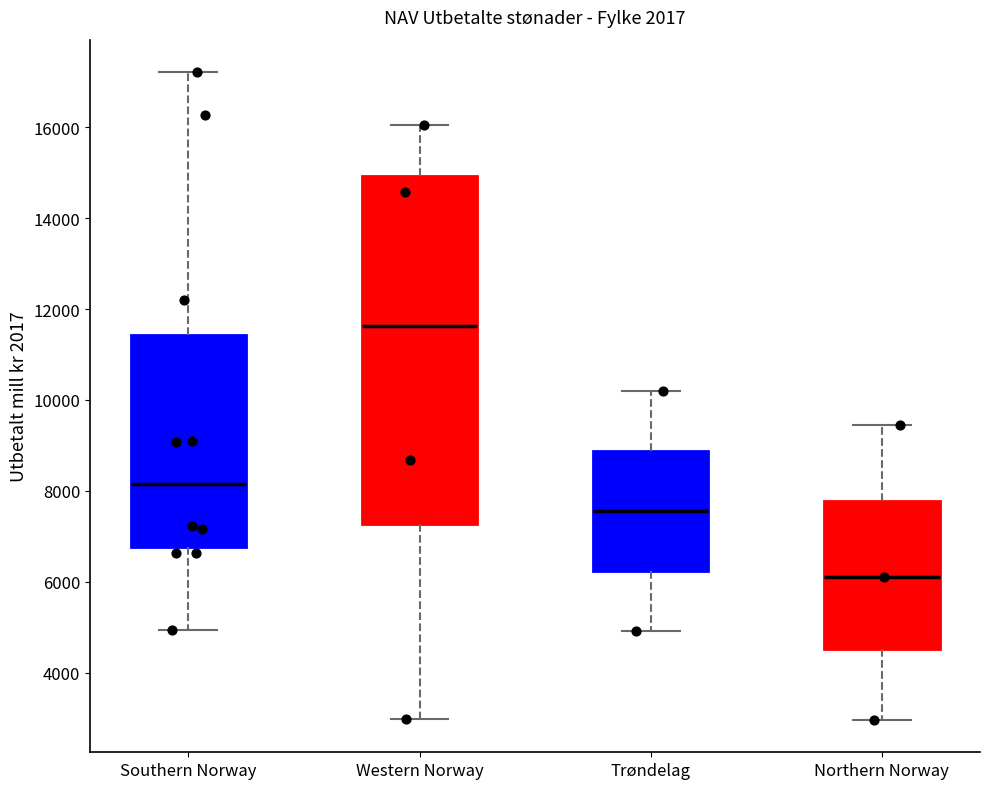

Which box is the tallest, from its lower edge to its upper edge?

Western Norway